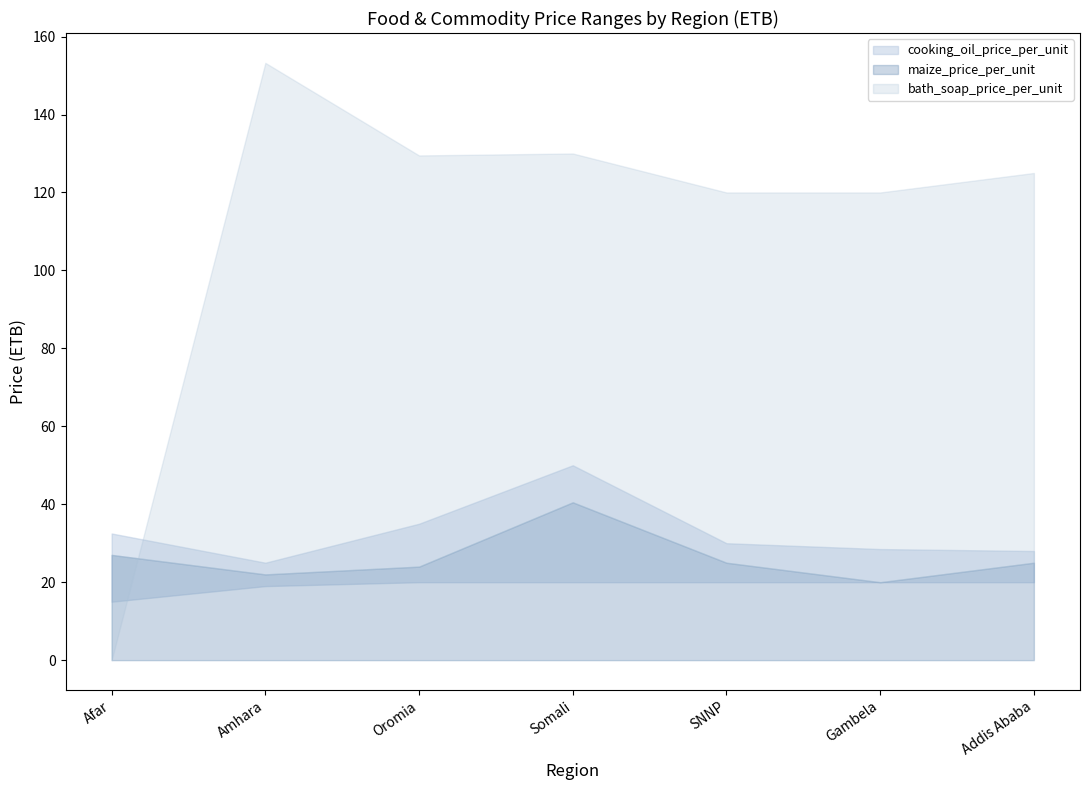

True or false: cooking_oil_price_upper has a value of 17.6 at Somali.

False